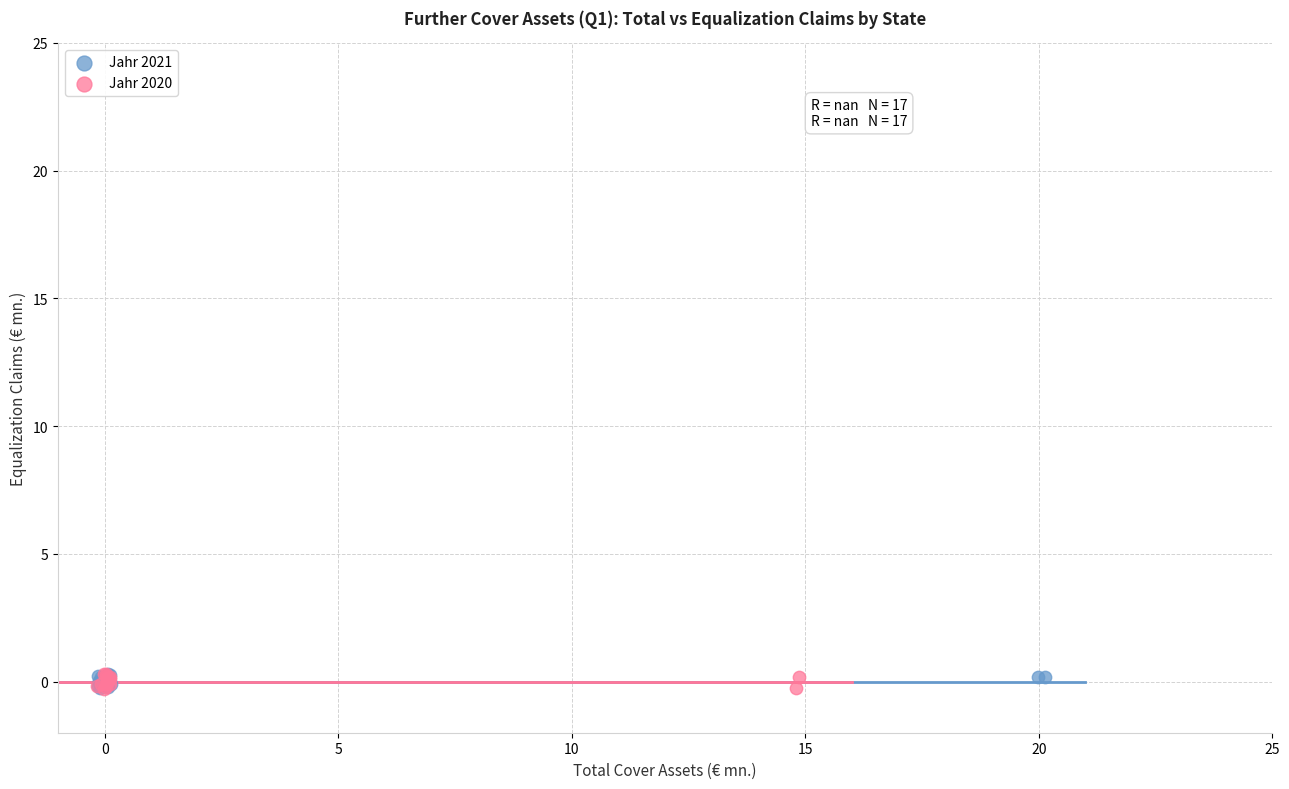

What are all the series names shown in the legend?

Jahr 2021, Jahr 2020